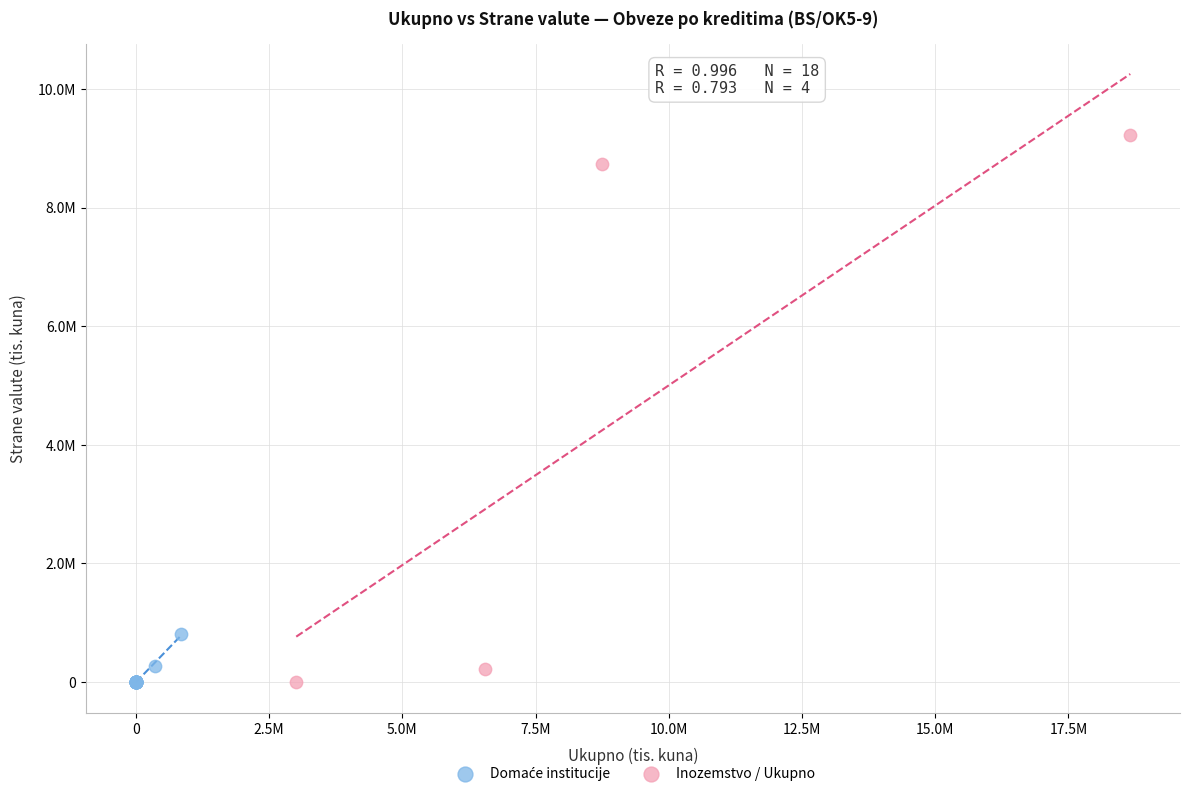

Which series contains the highest Y value?

Inozemstvo / Ukupno